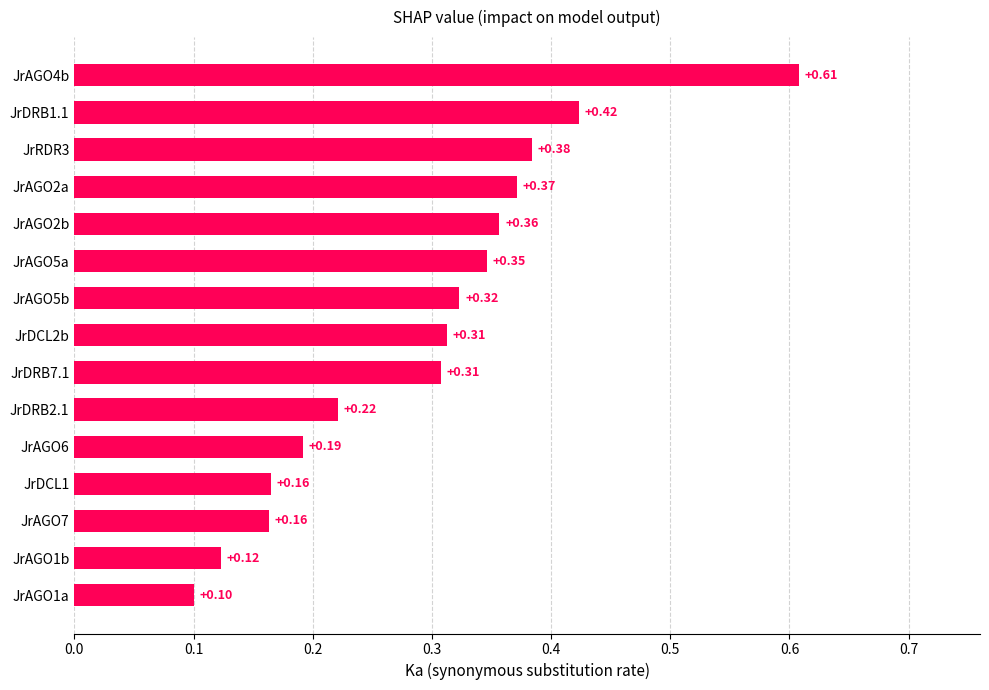

What is the change in value from JrDRB2.1 to JrAGO5b?

+0.1